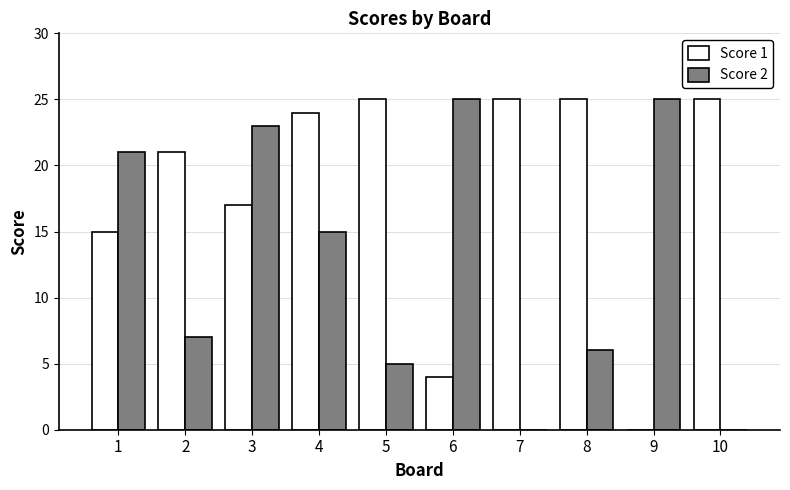

The value of Score 2 at 10 is 17. True or false?

False